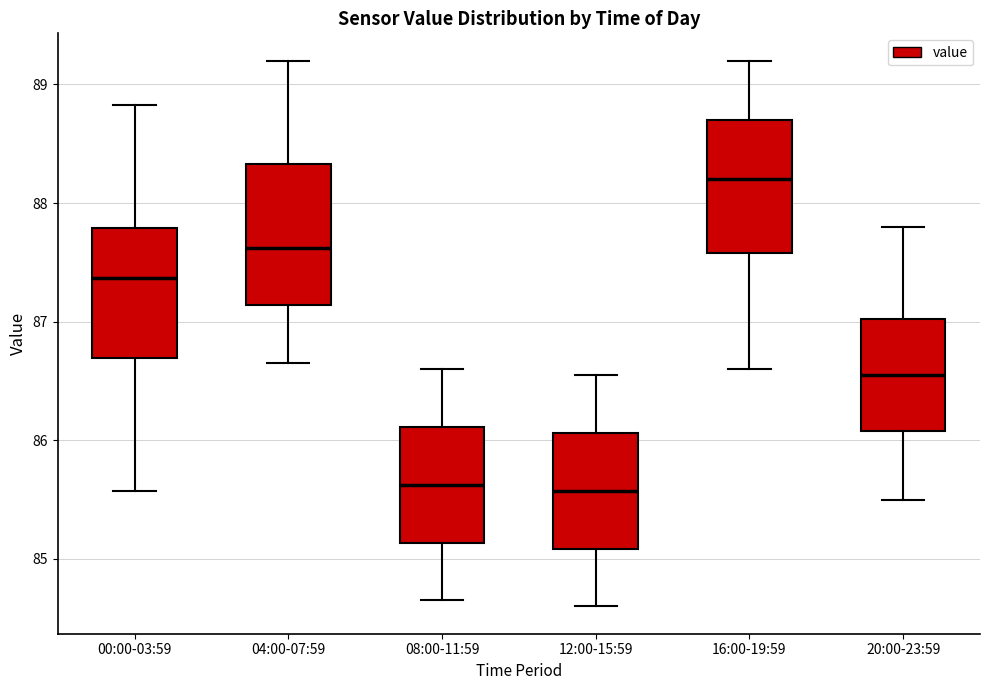

Where does the upper whisker of the box for 20:00-23:59 end on the y-axis? The values are not printed on the chart, so give them approximately, as read against the axis.

87.8